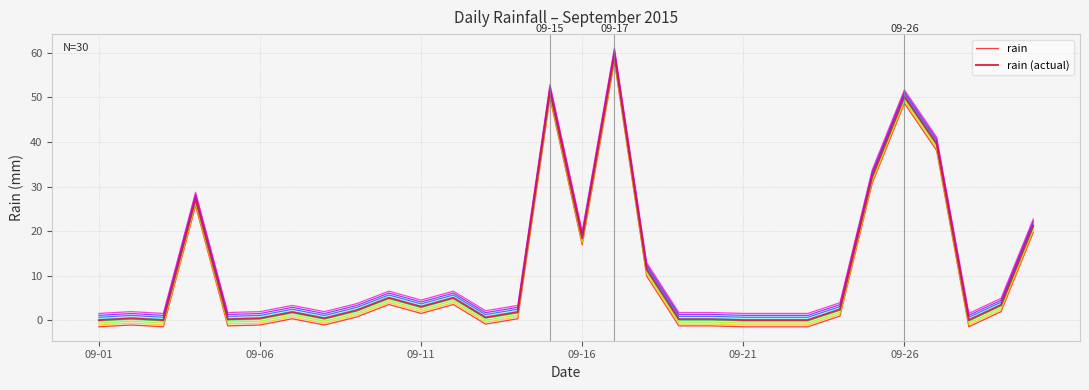

True or false: rain (actual) and rain intersect in this chart.

False